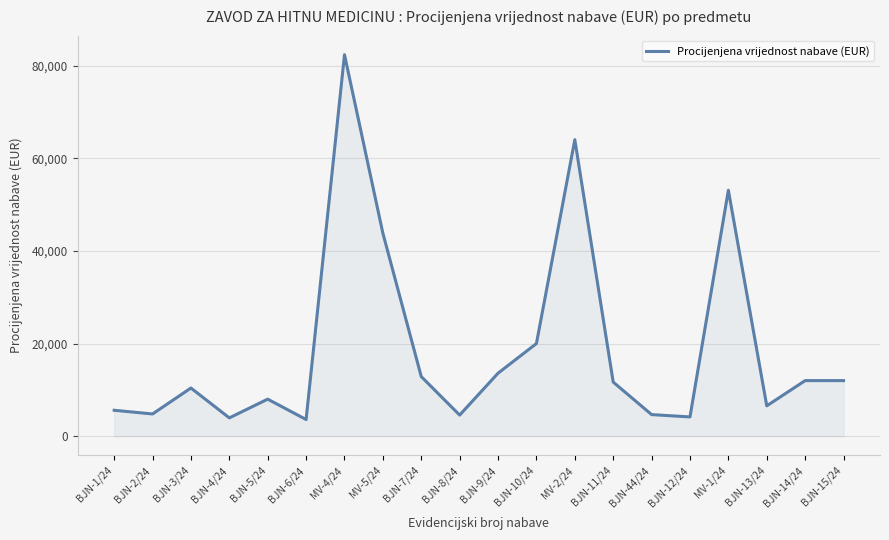

Does the chart have visible grid lines?

Yes